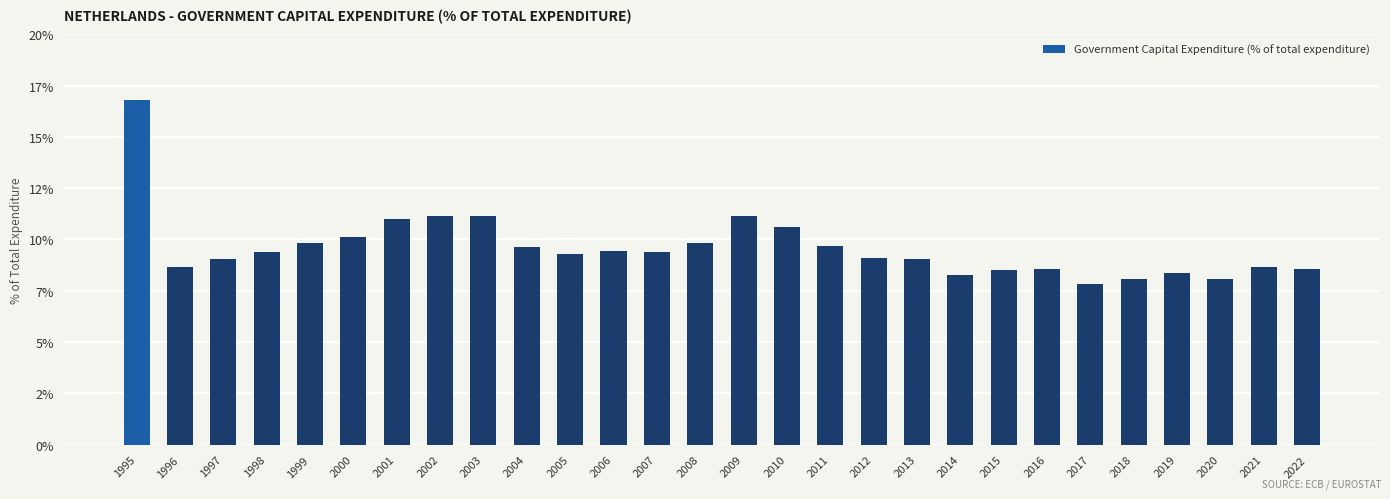

Reading left to right, transcribe all the data shown in this chart.

1995=16.8	1996=8.6	1997=9.0	1998=9.4	1999=9.8	2000=10.1	2001=11.0	2002=11.2	2003=11.1	2004=9.6	2005=9.3	2006=9.4	2007=9.4	2008=9.8	2009=11.2	2010=10.6	2011=9.7	2012=9.1	2013=9.1	2014=8.3	2015=8.5	2016=8.6	2017=7.8	2018=8.1	2019=8.4	2020=8.1	2021=8.6	2022=8.6